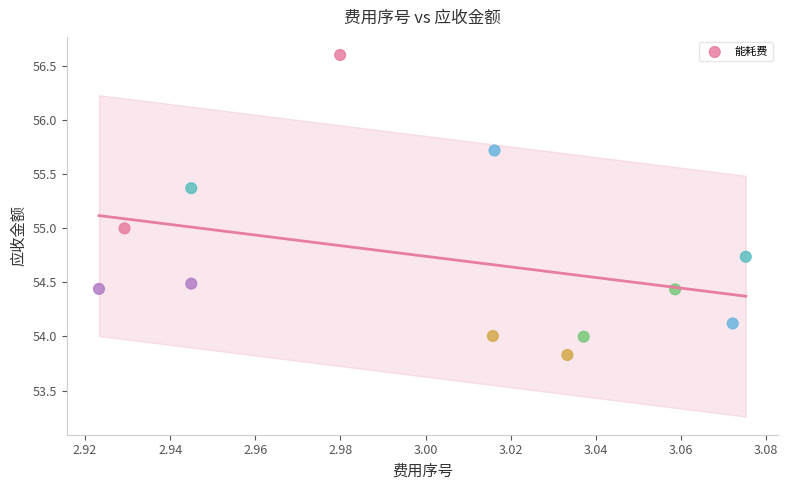

What is the range of Y values (max minus min)?

2.8